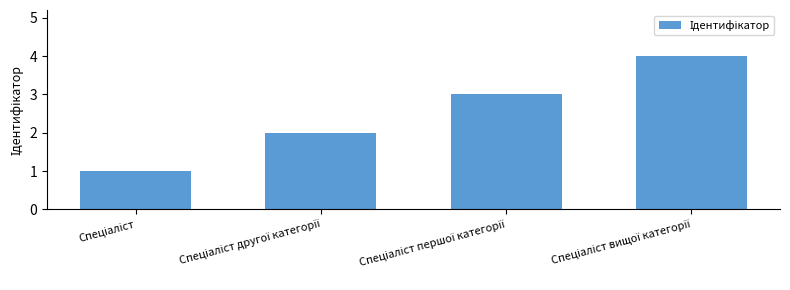

What is the difference between the maximum and minimum values?

3